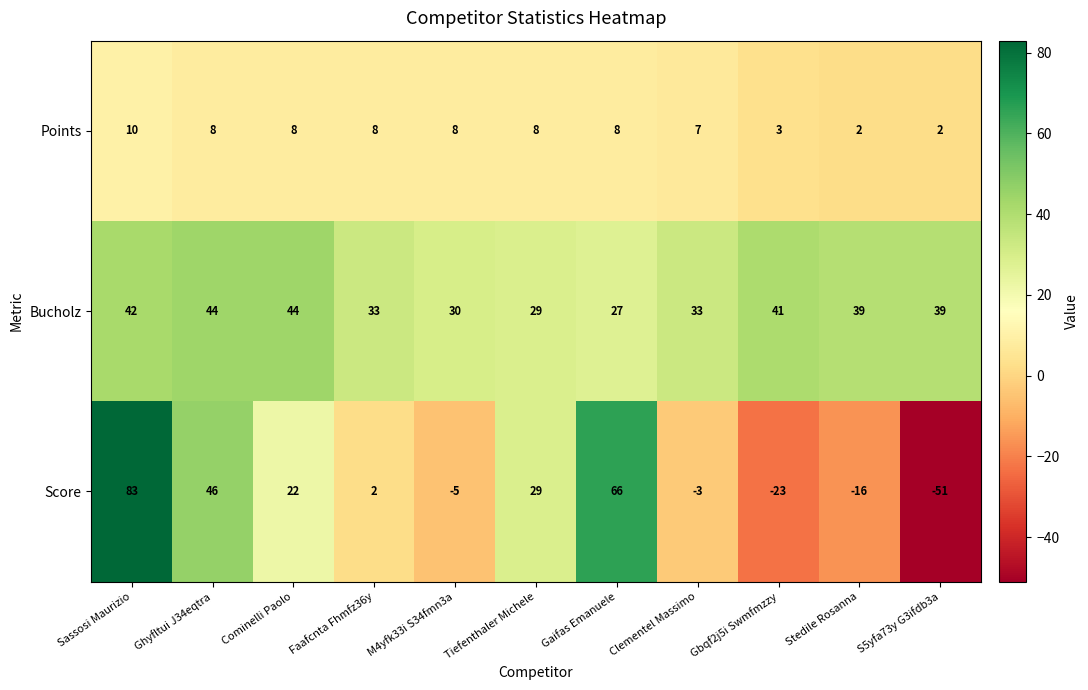

The value of Score at Ghyfltui J34eqtra is 28. True or false?

False